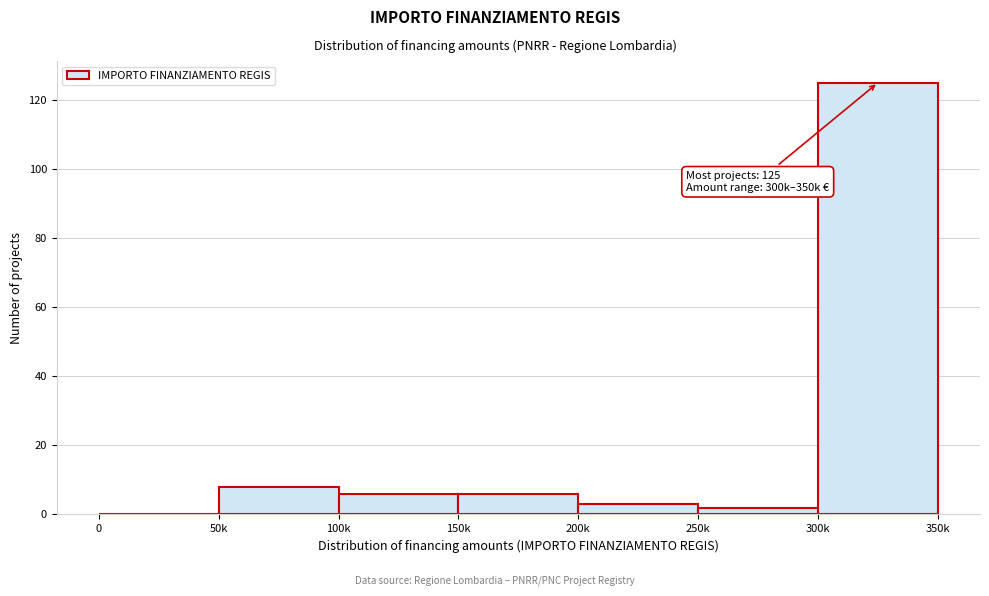

Reading left to right, transcribe all the data shown in this chart.

0=0	50k=8	100k=6	150k=6	200k=3	250k=2	300k=125